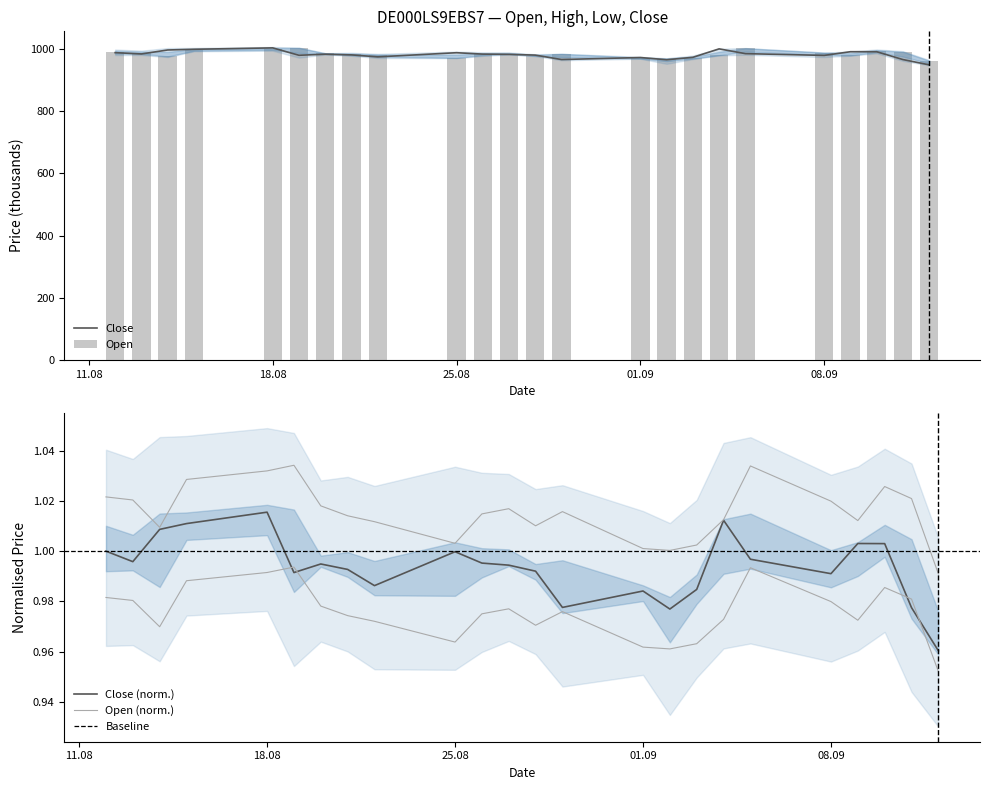

What is the minimum value for Close?

949.2